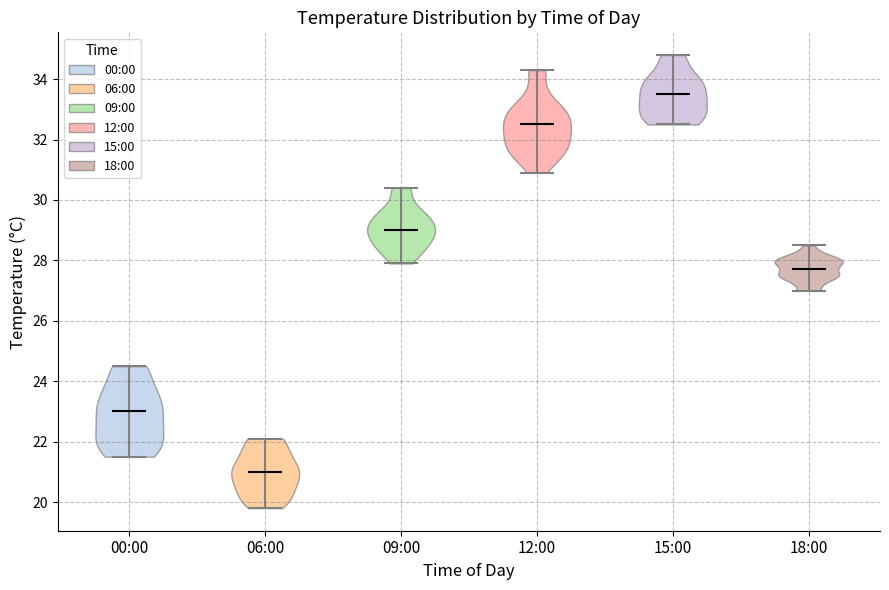

Where does the median line of the violin for 15:00 sit on the y-axis? The values are not printed on the chart, so give them approximately, as read against the axis.

33.6